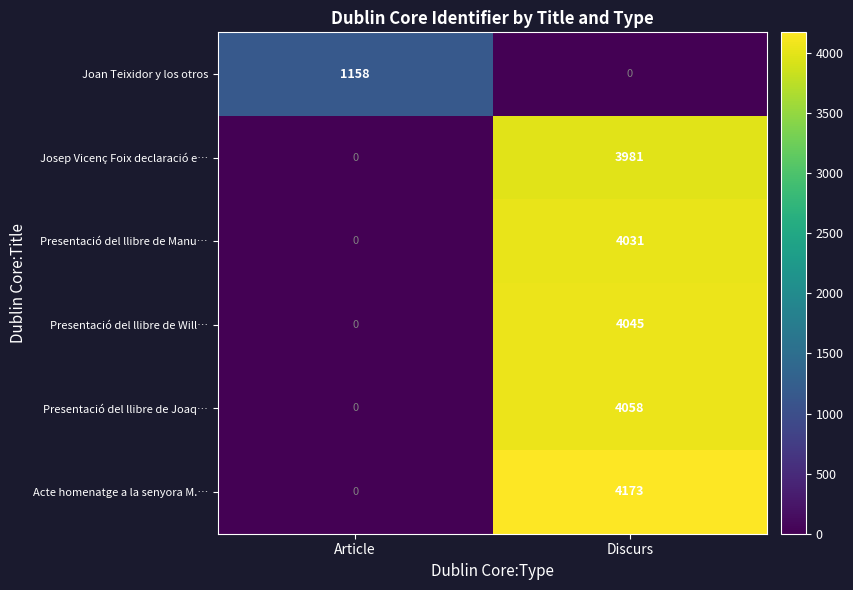

At which label is Presentació del llibre de Manu… closest to 2015?

Article